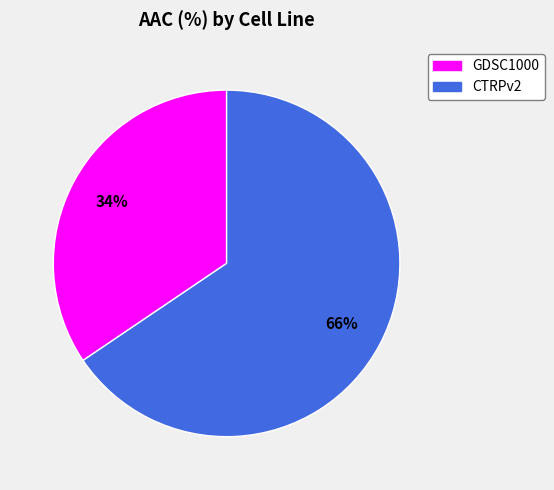

To the nearest percent, what percentage of the pie is CTRPv2?

66%